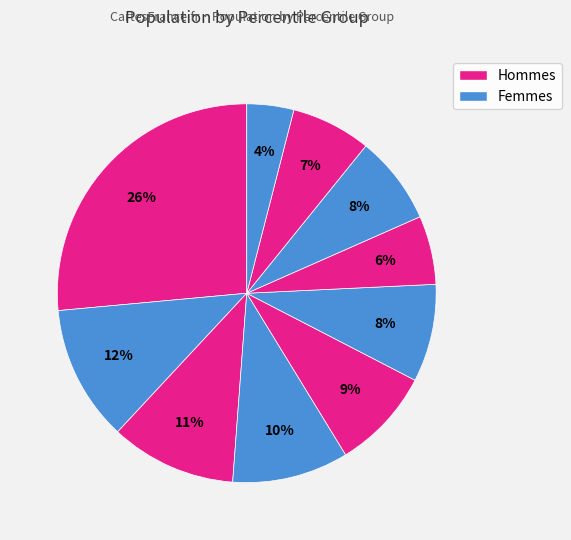

How many segments does this pie chart have?

10